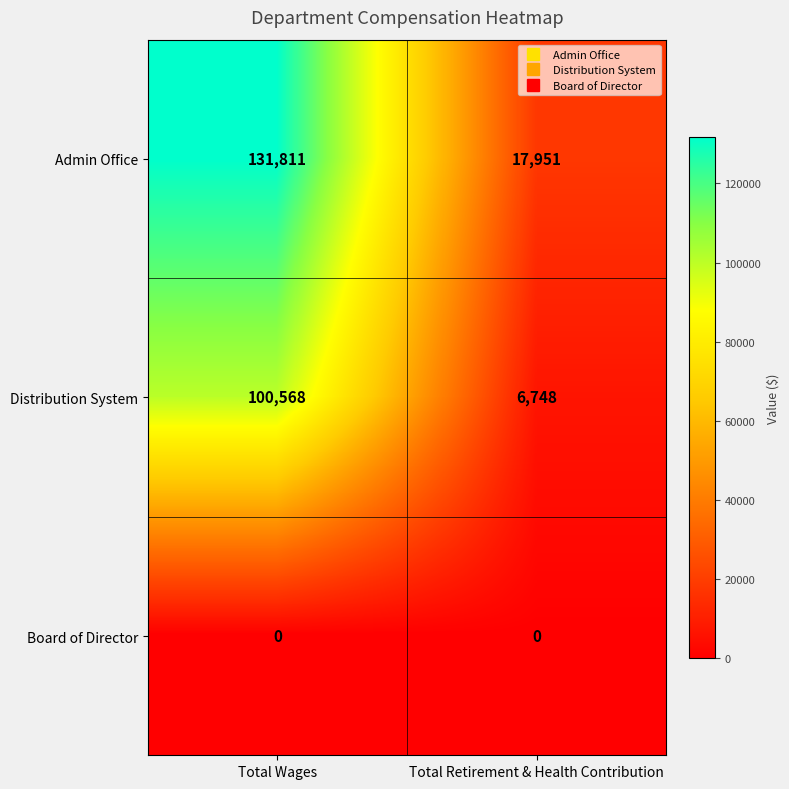

Which series has the largest range (max minus min)?

Admin Office